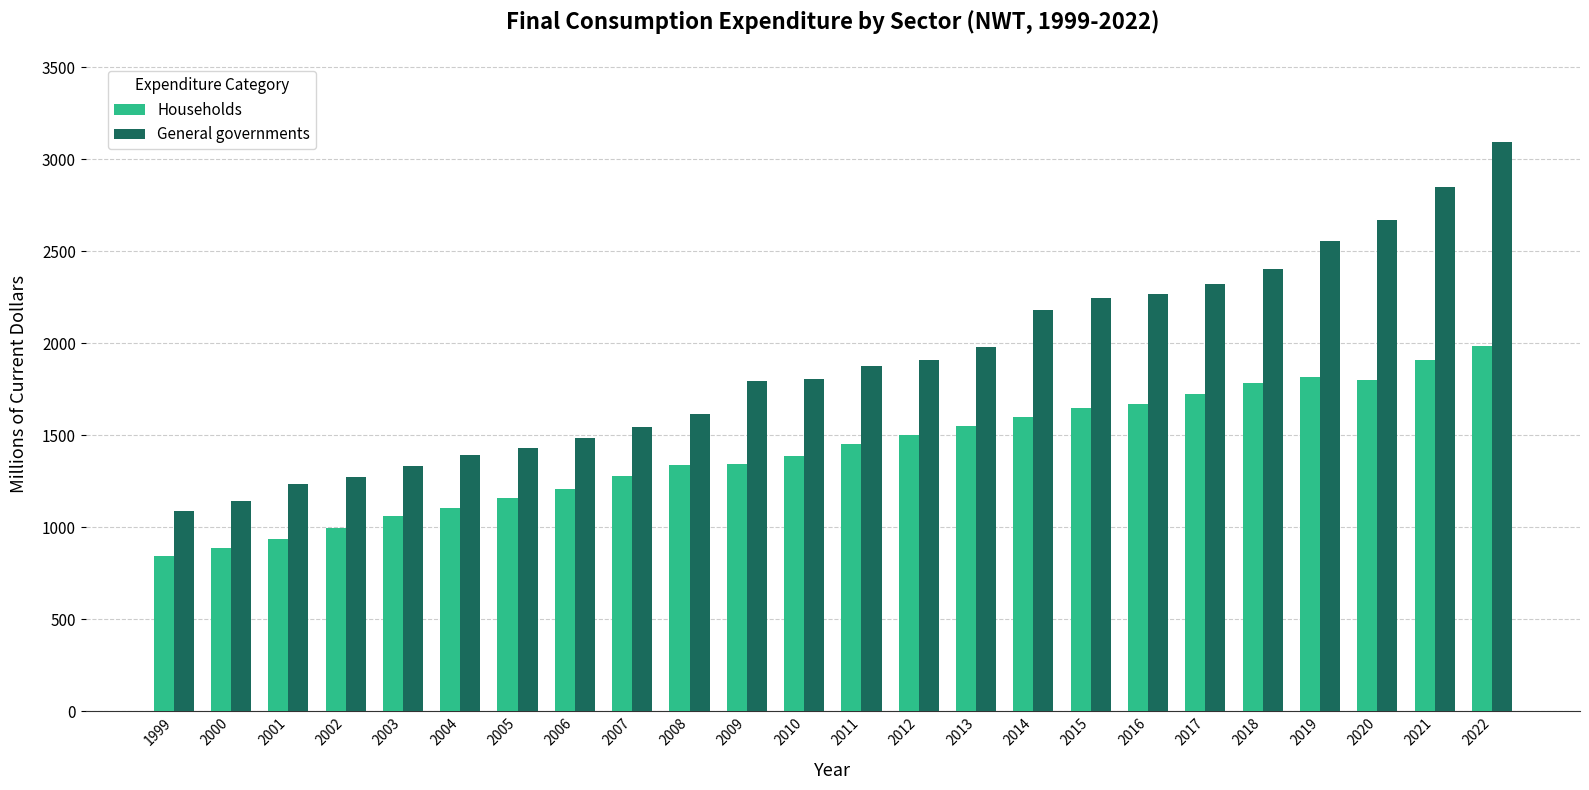

What are all the series names shown in the legend?

Households, General governments